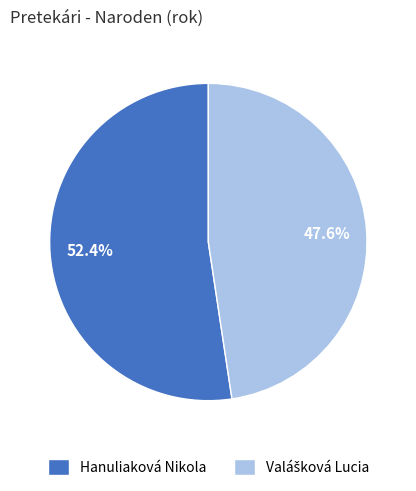

How many slices are in this pie chart?

2